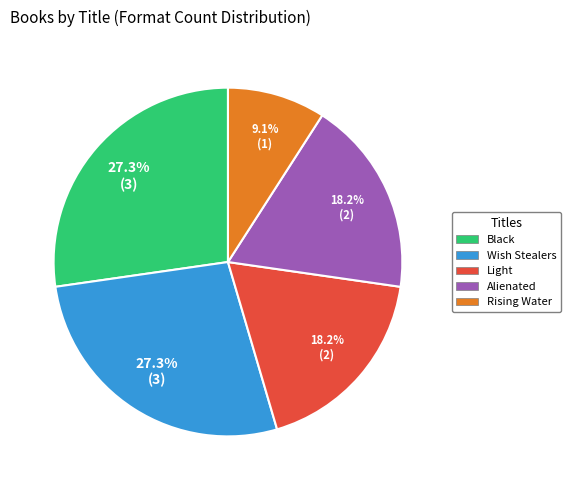

Is Alienated the majority of the pie?

No